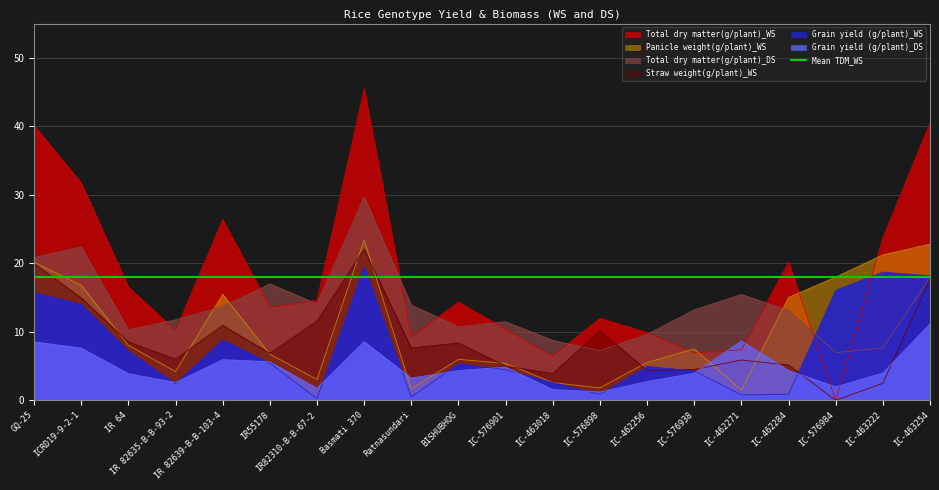

How many data points in Straw weight(g/plant)_WS are above 7?

10